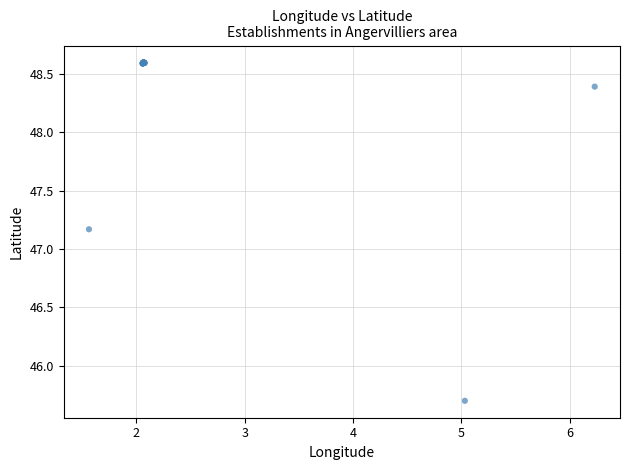

What Y value in the scatter plot is closest to 47?

47.2